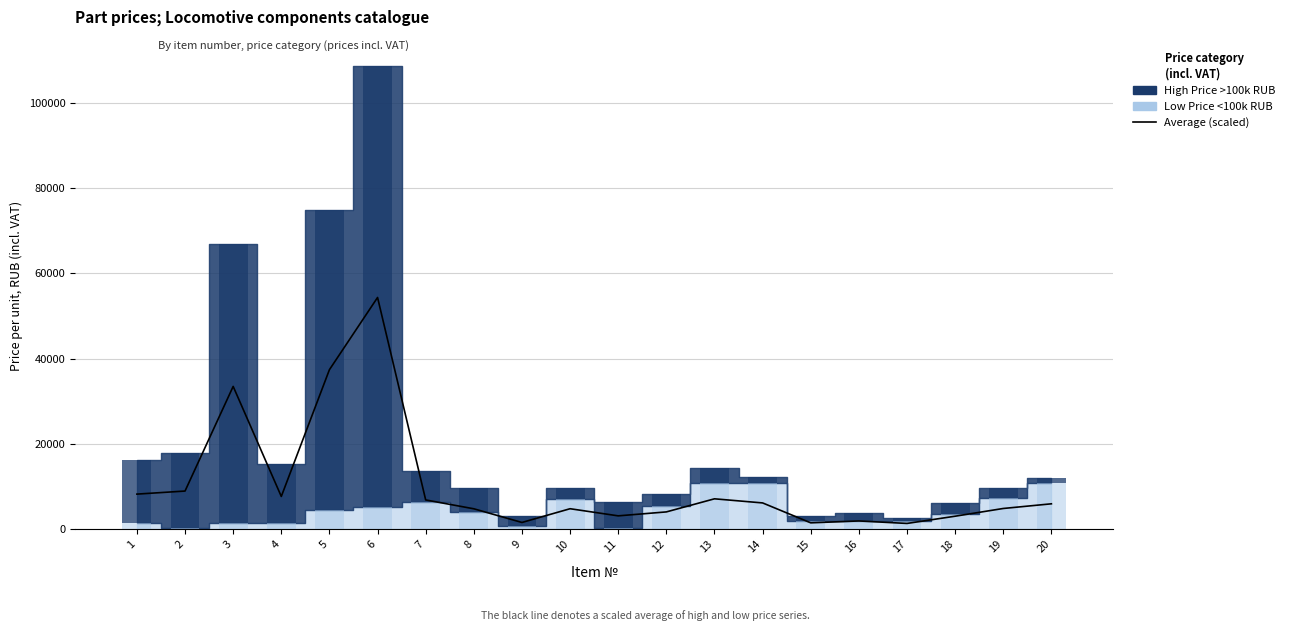

Rank the categories by value from highest to lowest.

6, 5, 3, 2, 1, 4, 13, 7, 14, 20, 19, 10, 8, 12, 11, 18, 16, 9, 15, 17